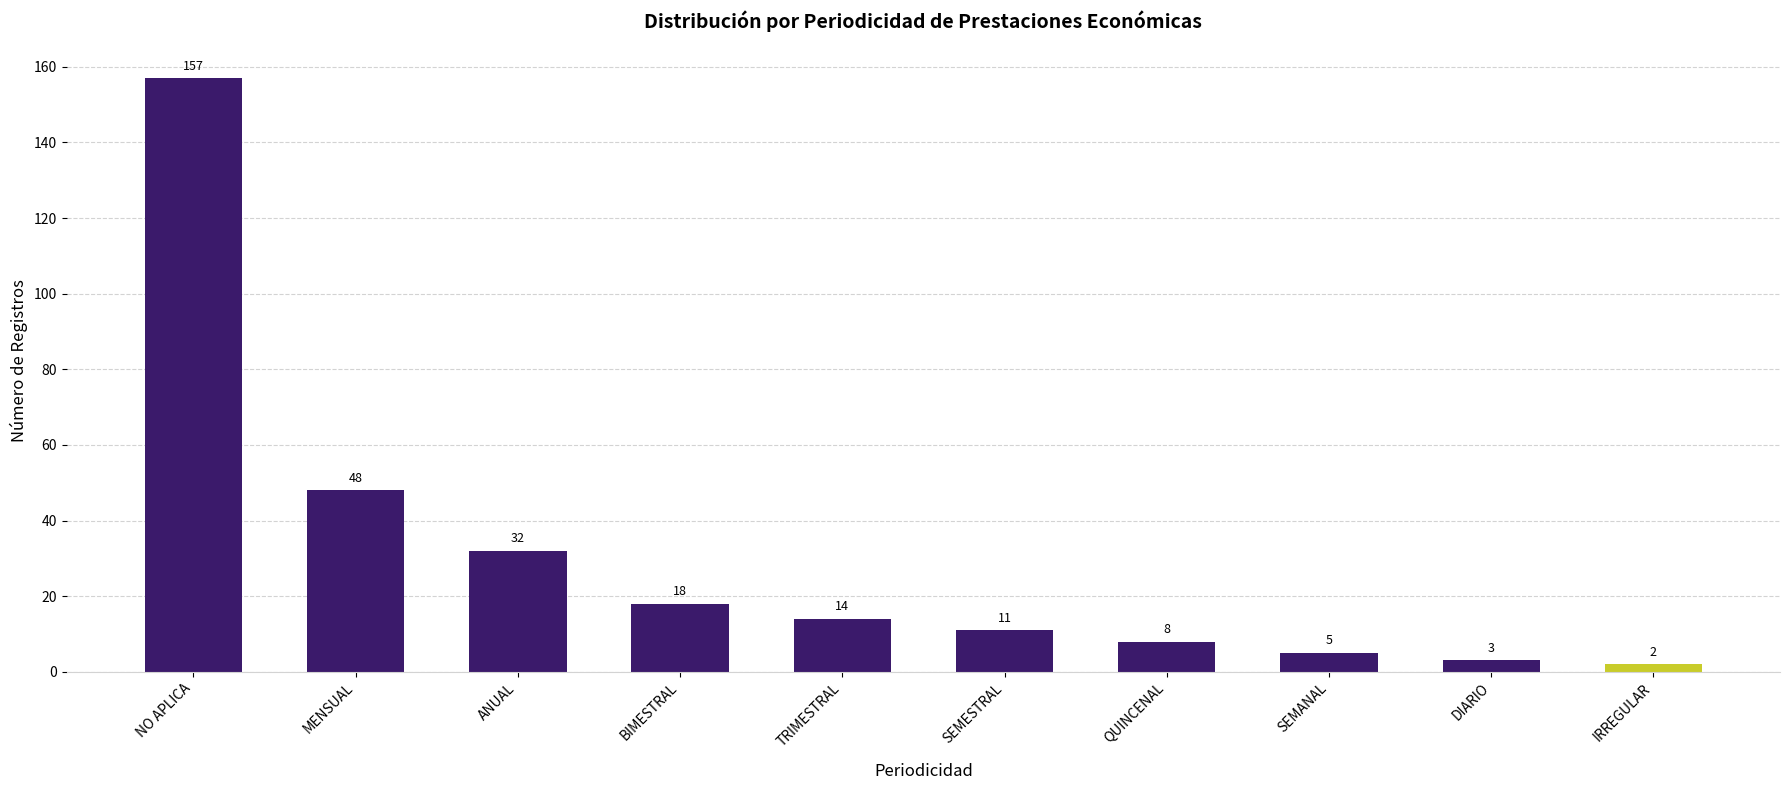

Reading left to right, transcribe all the data shown in this chart.

NO APLICA=157	MENSUAL=48	ANUAL=32	BIMESTRAL=18	TRIMESTRAL=14	SEMESTRAL=11	QUINCENAL=8	SEMANAL=5	DIARIO=3	IRREGULAR=2